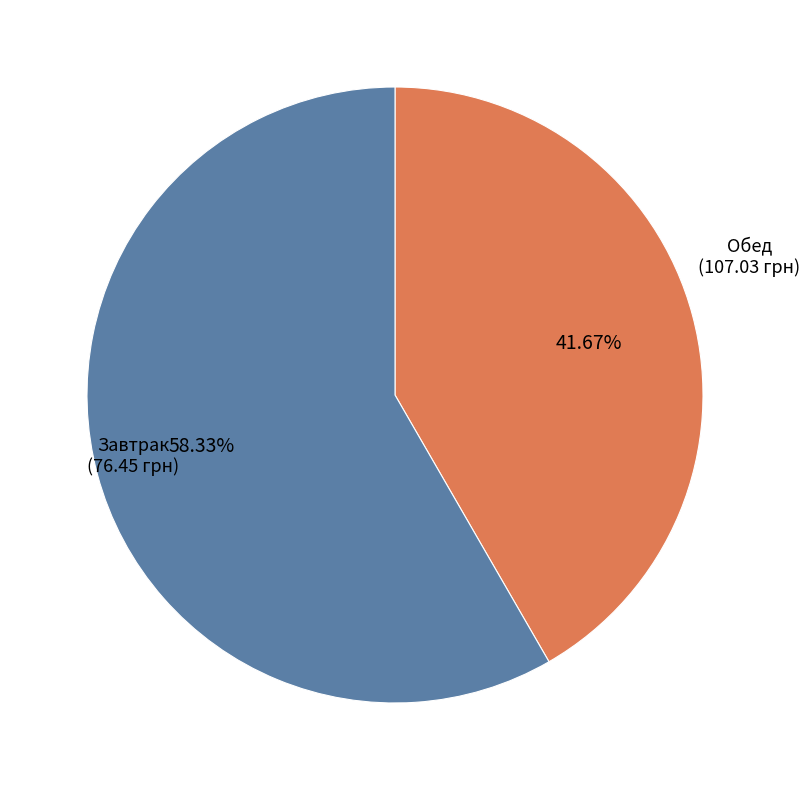

Count the number of slices in the pie.

2